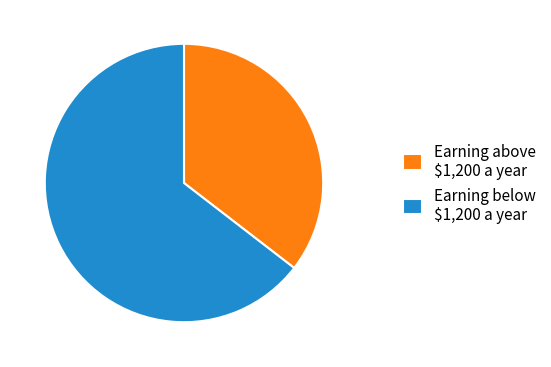

How many segments does this pie chart have?

2